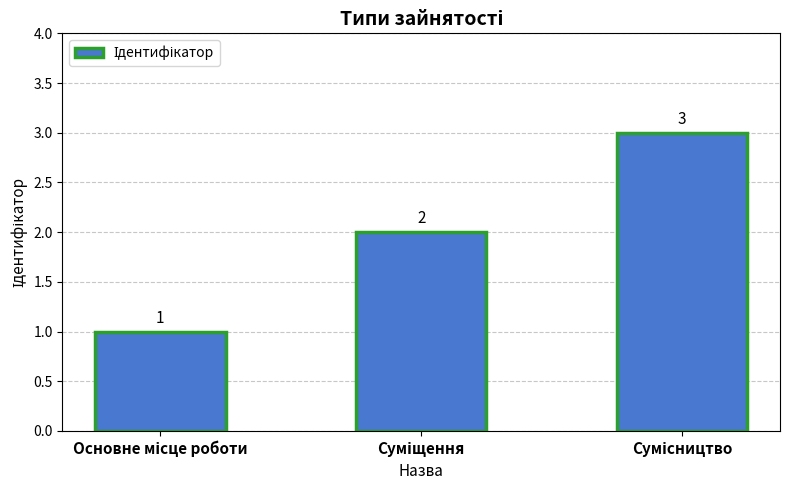

How many bars are there in total?

3